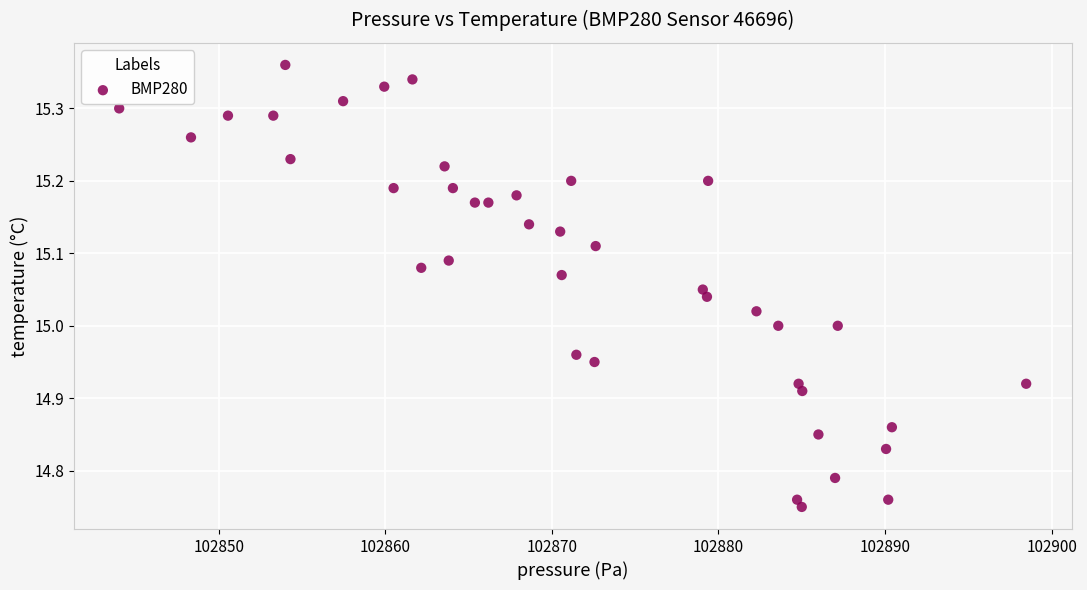

What is the range of Y values (max minus min)?

0.6